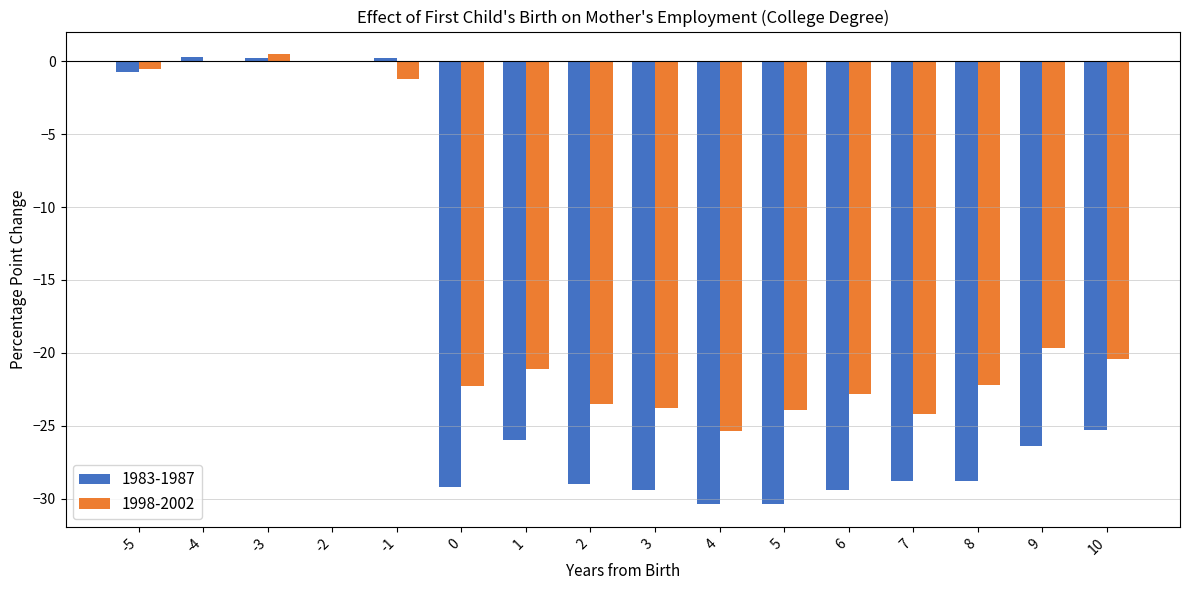

What is the total value across all series at 0?

-51.5